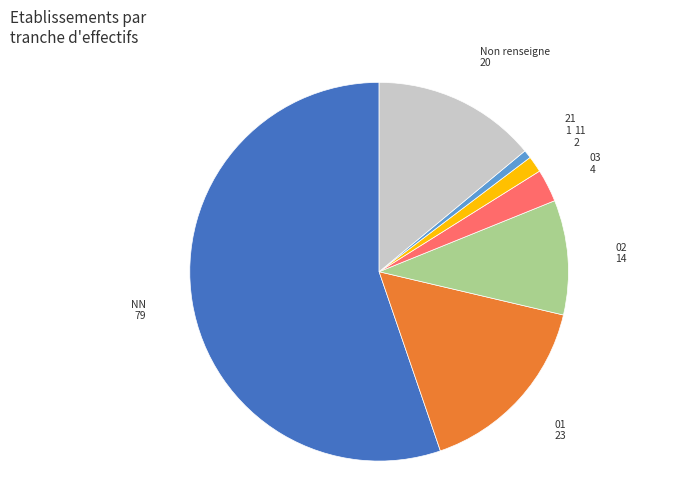

Is there a majority slice in this chart?

Yes